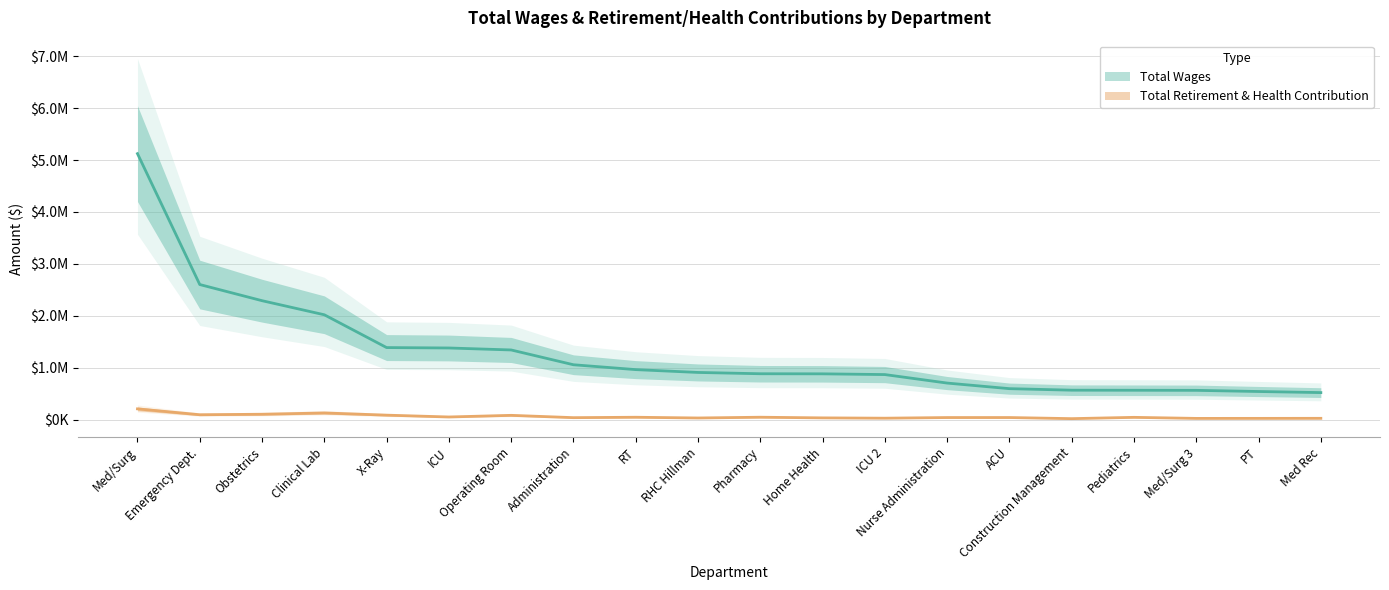

What is the label of the 20th point from the right?

Med/Surg